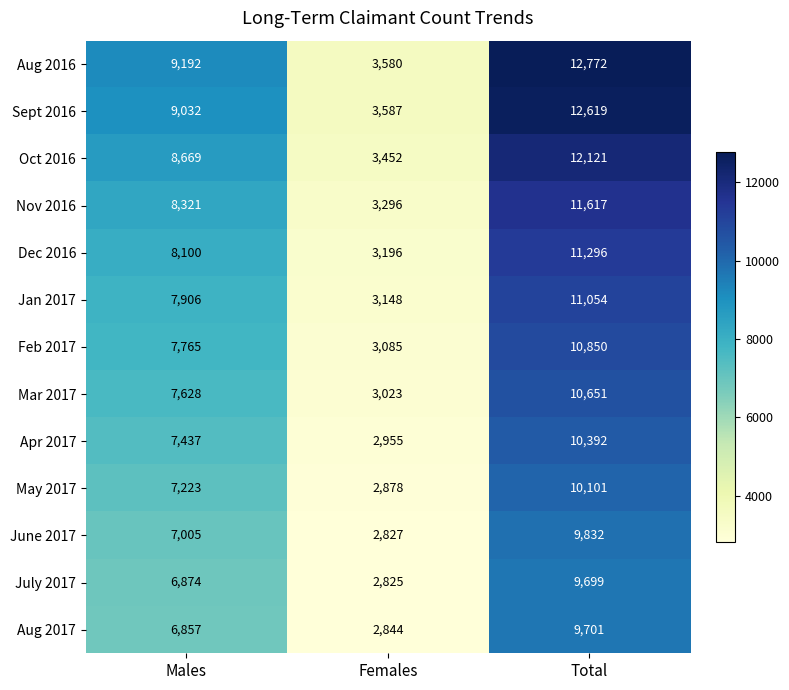

What is the spread (max minus min) of values at Females?

762